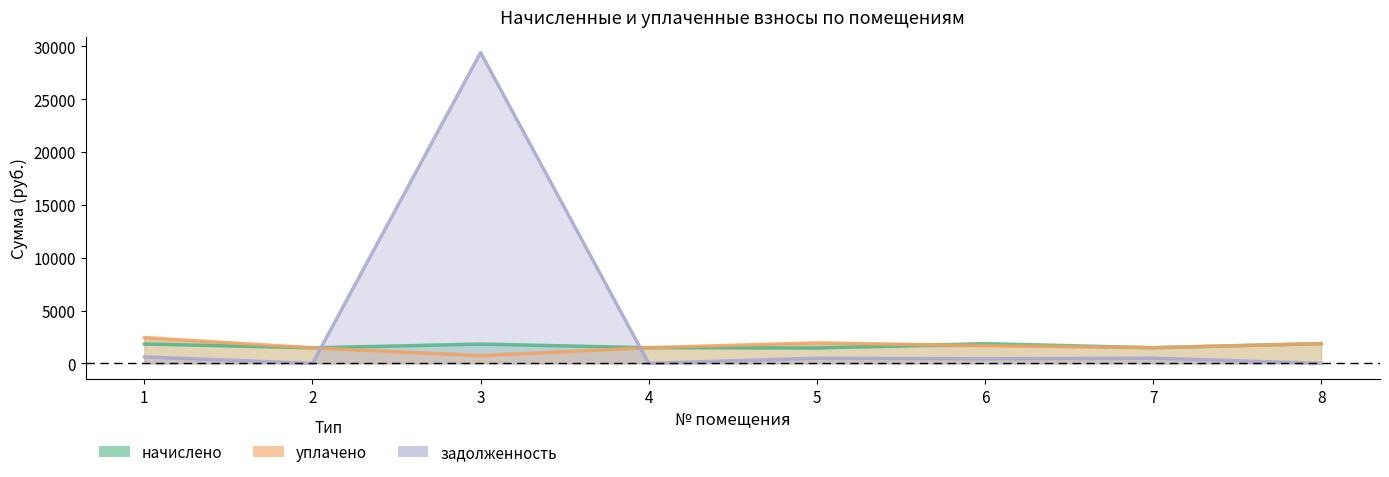

Which series ends up on top after the final intersection of начислено and уплачено?

начислено